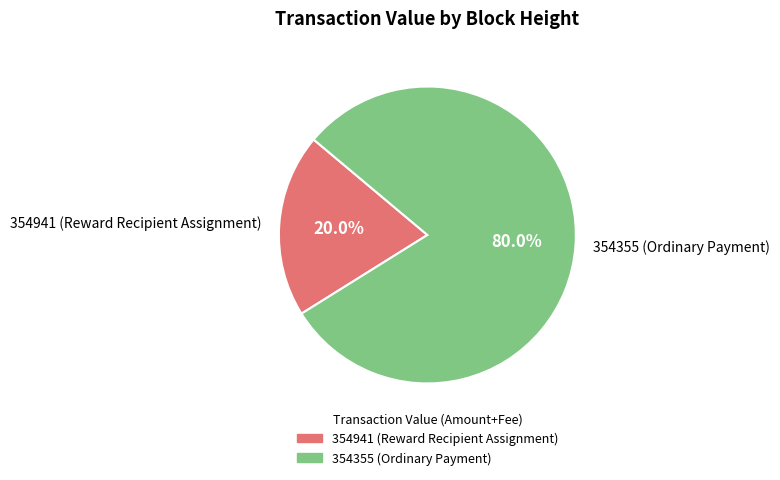

To the nearest percent, what is the average slice percentage?

50%